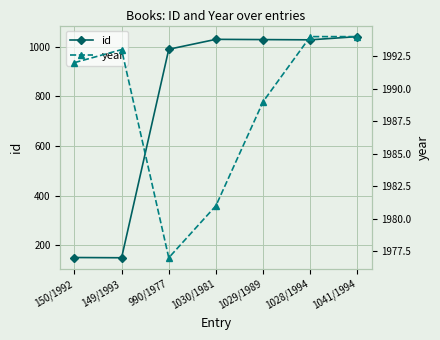

Rank the series by their average value, from lowest to highest.

id, year